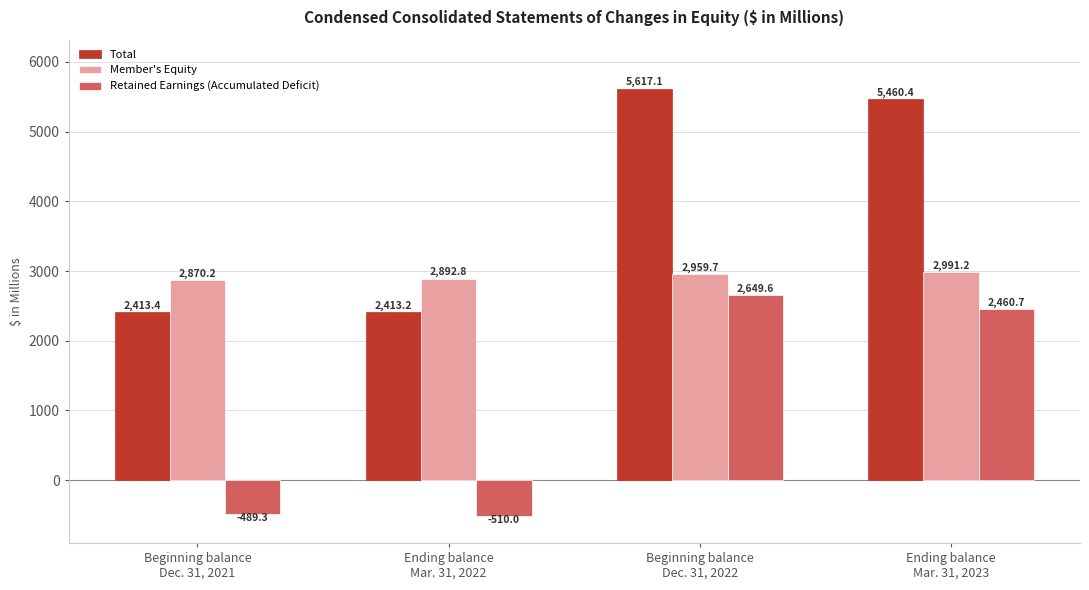

Which series has the largest total across all categories?

Total